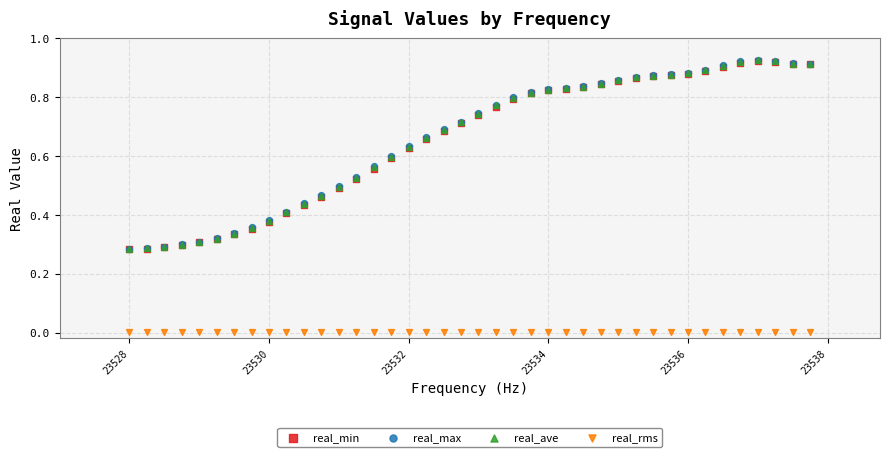

What are all the series names shown in the legend?

real_min, real_max, real_ave, real_rms